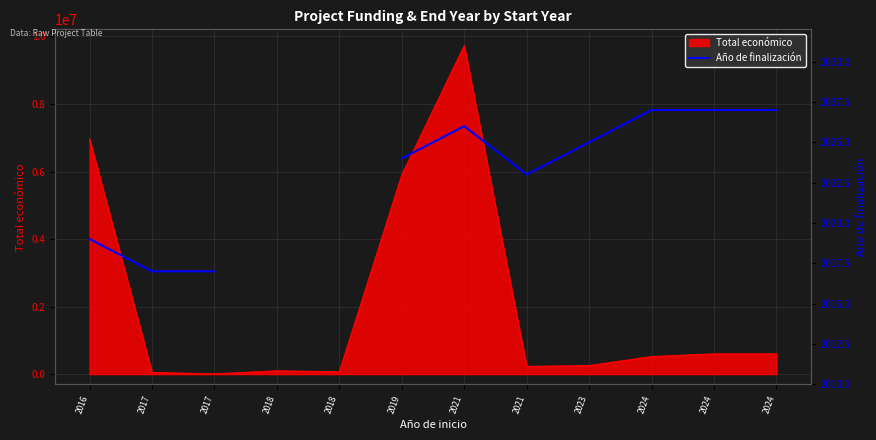

At which label does the data first exceed 2023?

2019